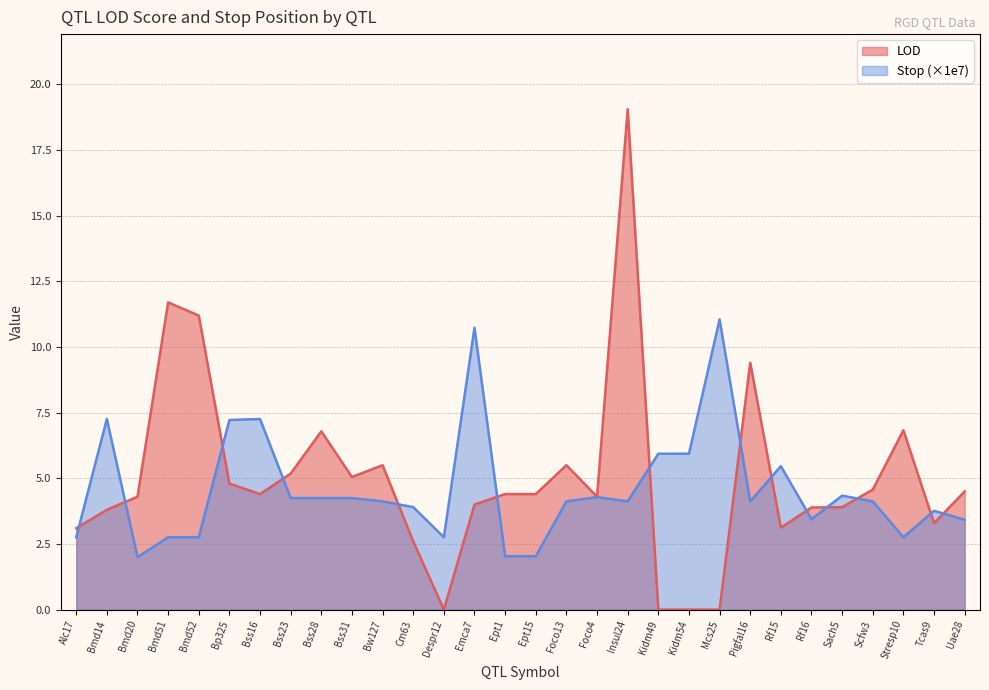

What is the maximum value for LOD?

19.1